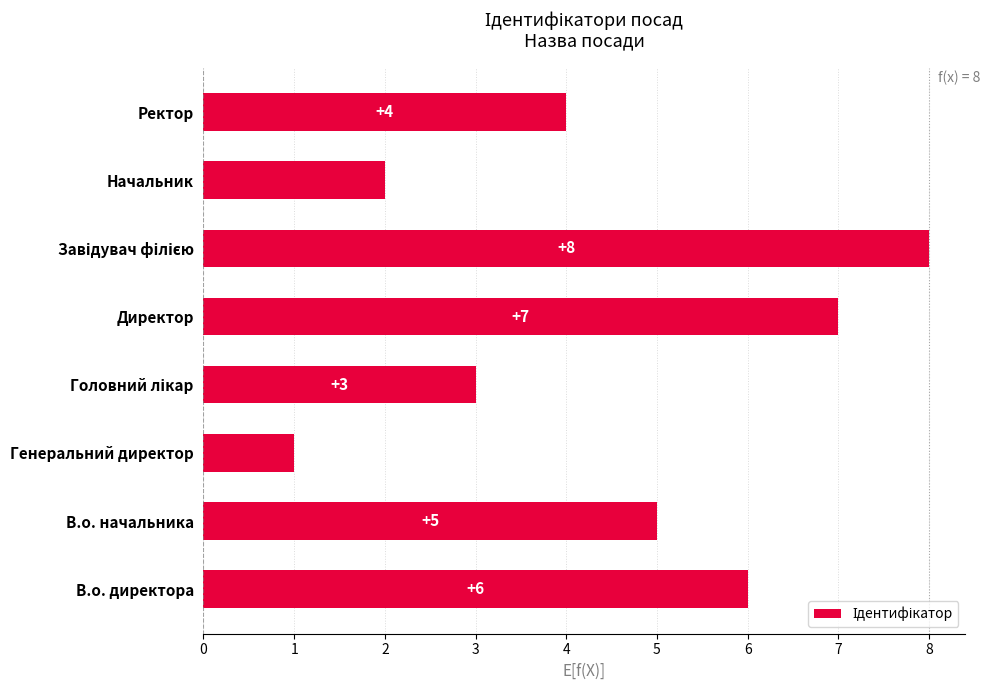

Count the values in the range 3 to 7.

5